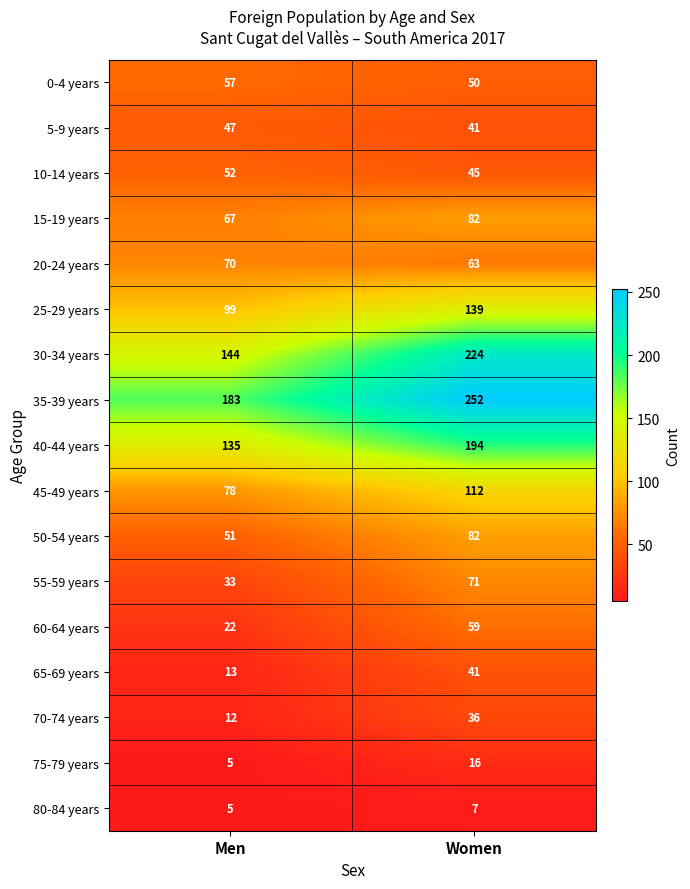

At which category is the sum across all series the highest?

Women